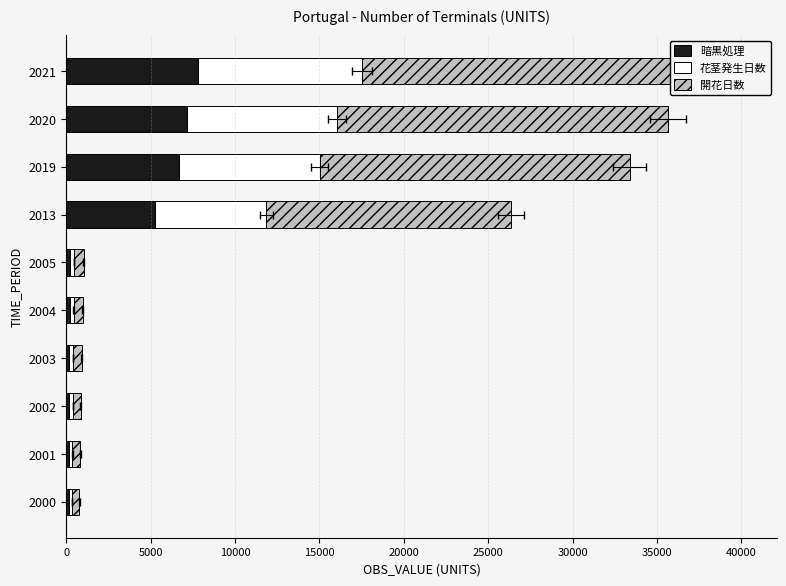

What is the value of the 花茎発生日数 bar at the 2nd from the left?

204.6